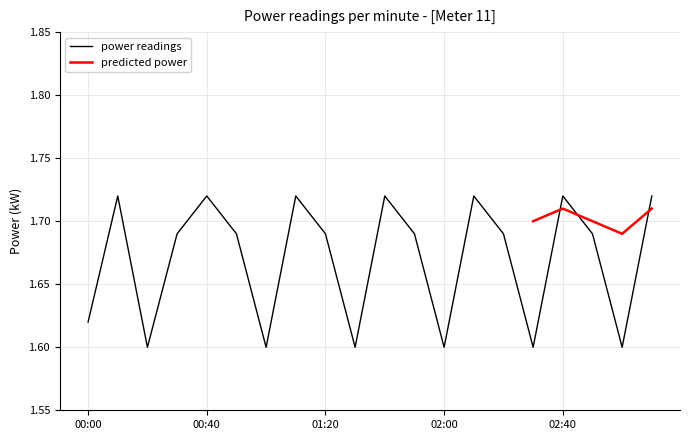

What is the greatest value displayed?

1.7